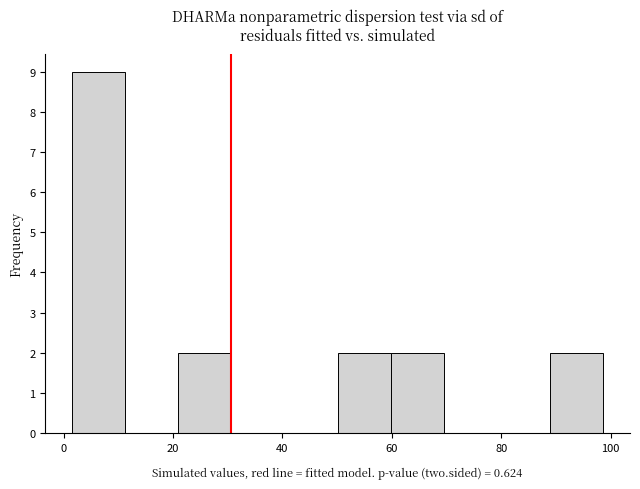

What is the height of the bar covering 20 to 30 on the x-axis? Neither the bar edges nor the heights are printed on the chart, so give them approximately, as read against the axes.

2